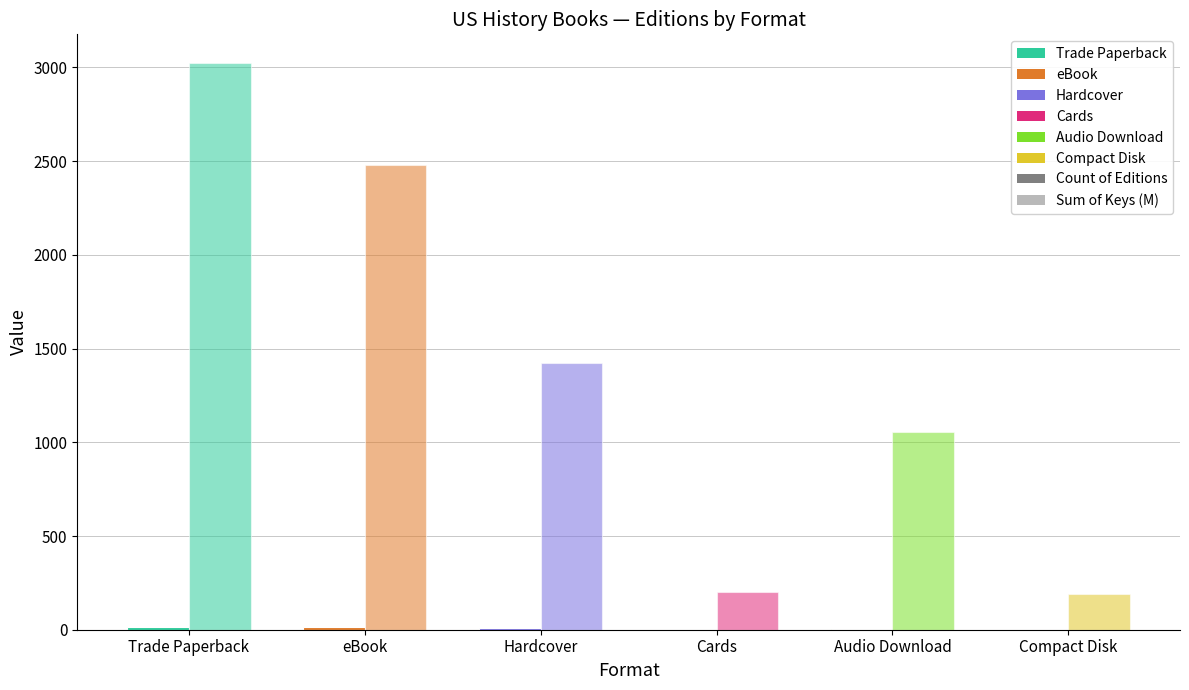

Are the bars grouped side by side (vs. stacked)?

Yes